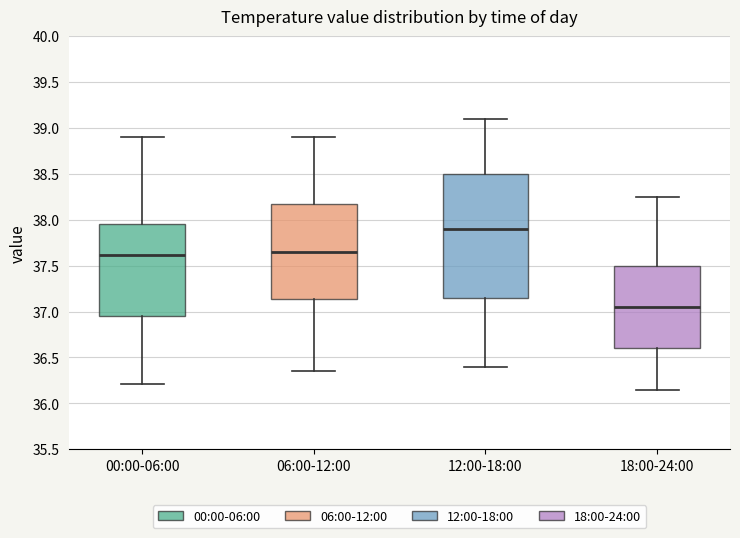

Which box's median line is the highest?

12:00-18:00